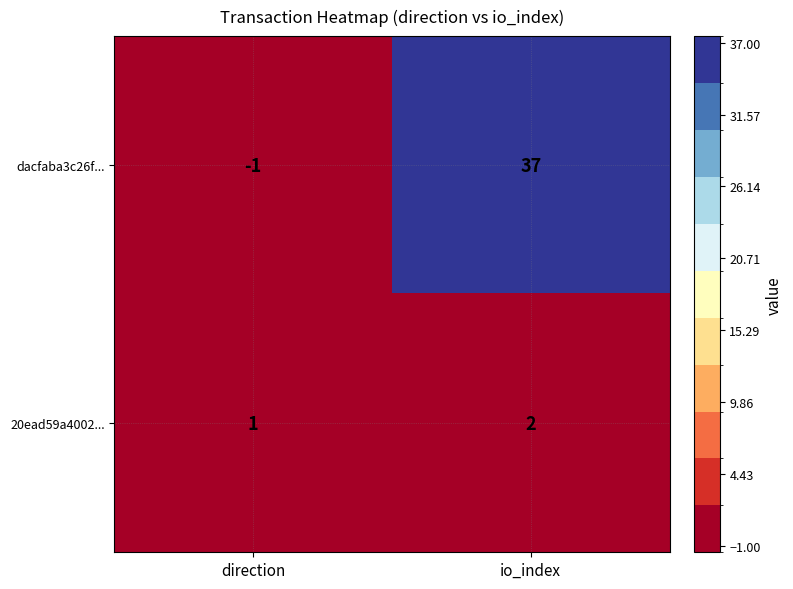

Reading left to right, list all the values displayed in this chart.

dacfaba3c26f...: -1	37
20ead59a4002...: 1	2